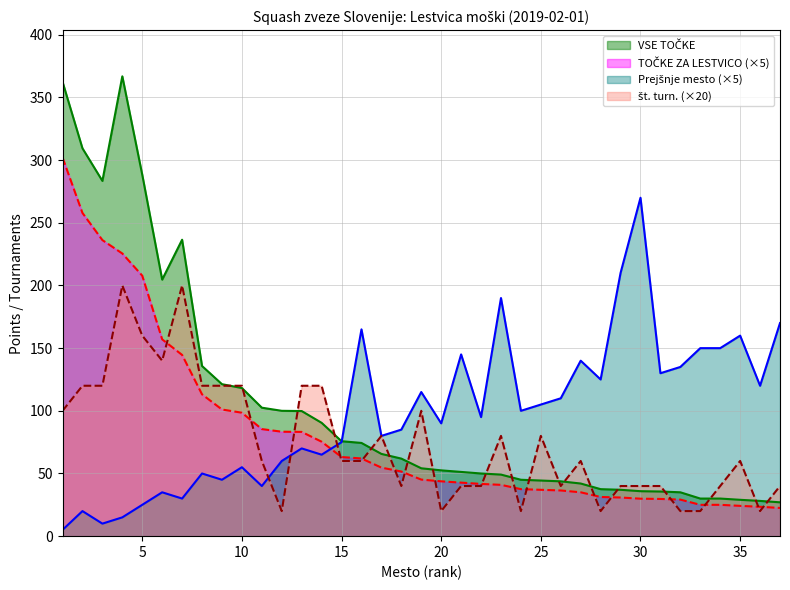

What is the difference between the Prejšnje mesto values at 9 and 13?

25.0